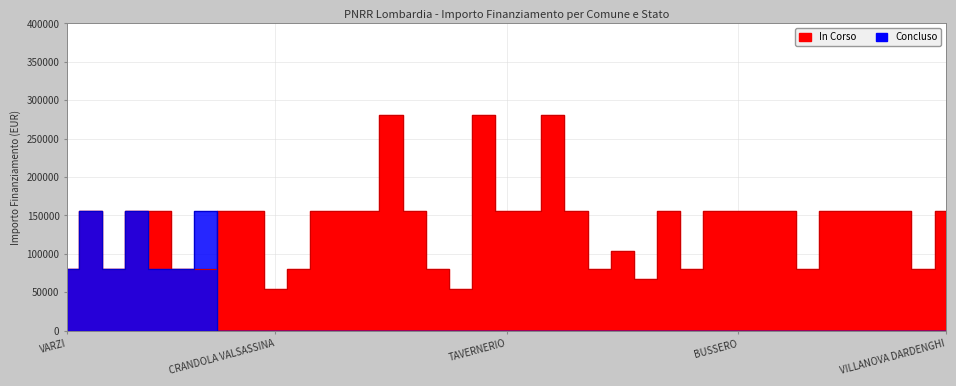

List the labels in order of Concluso value, smallest first.

VEDANO OLONA, LONGHENA, CRANDOLA VALSASSINA, PIAZZATORRE, LONATE POZZOLO, STEZZANO, SIRMIONE, SONDRIO, CESATE, TERNATE, LANZADA, MUGGIO, TAVERNERIO, LOCATE DI TRIULZI, CORSICO, POZZO DADDA, DONGO, SOMMA LOMBARDO, SARTIRANA LOMELLINA, OGGIONO, MARTINENGO, GANDELLINO, BUSSERO, BINASCO, MANERBIO, PONTOGLIO, CASALOLDO, VERDELLO, CREMONA, RODIGO, AZZATE, VILLANOVA DARDENGHI, VARZI, FRASCAROLO, VIDIGULFO, FOPPOLO, BREGNANO, PONTE SAN PIETRO, MEZZOLDO